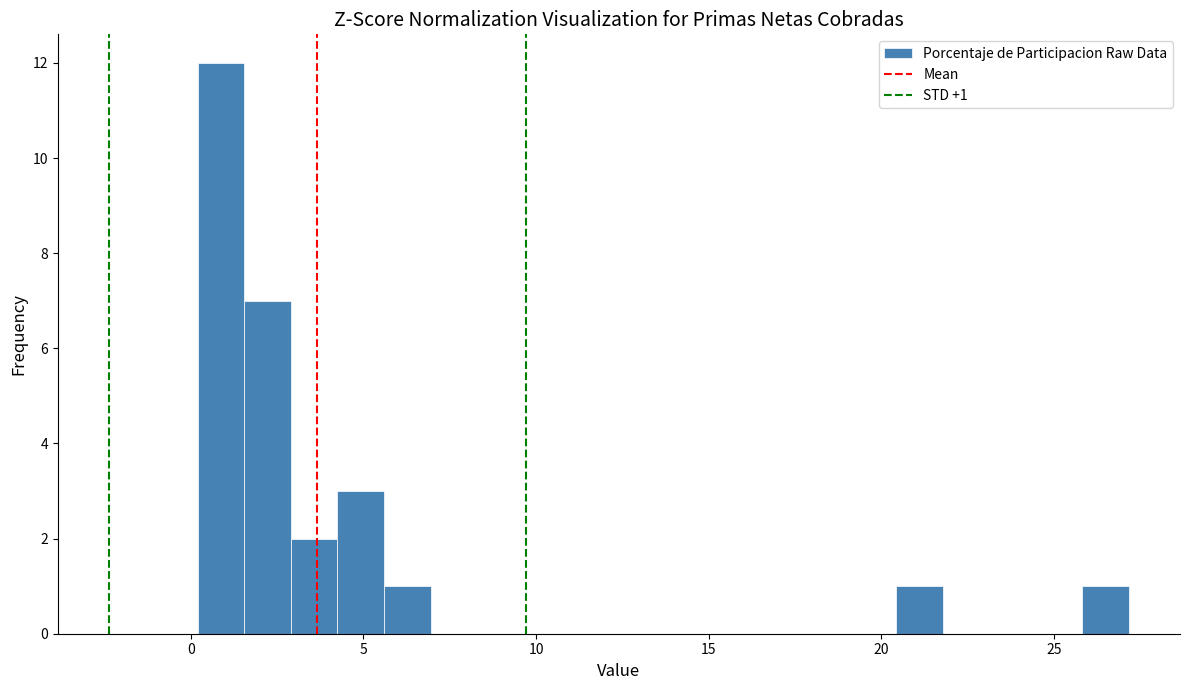

Around what value on the x-axis is the tallest bar? Give the approximate position of its centre, as read against the axis.

1.0